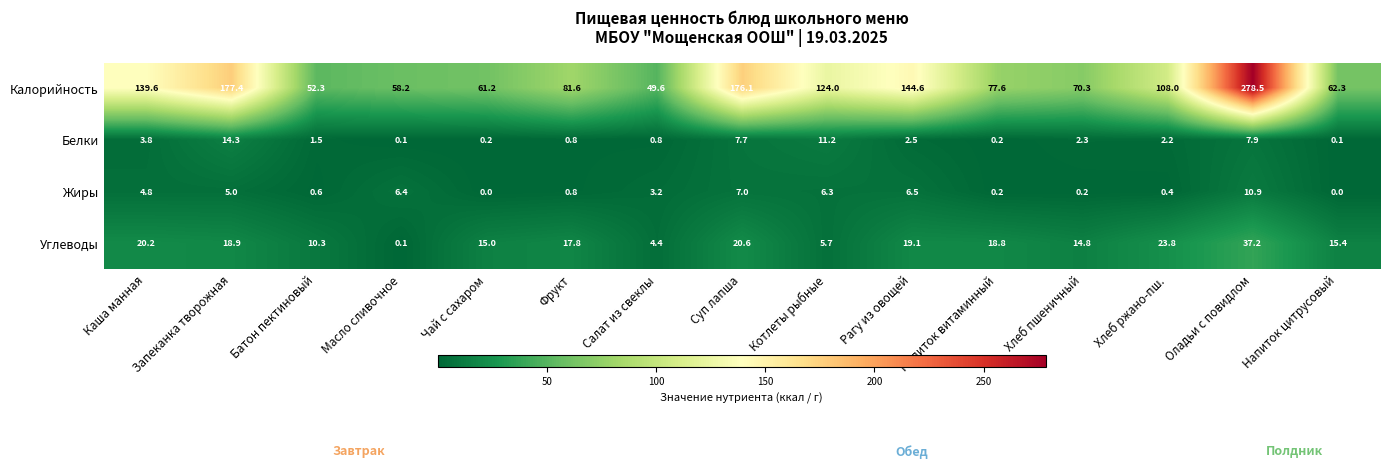

At which category does the chart reach its peak across all series?

Оладьи с повидлом